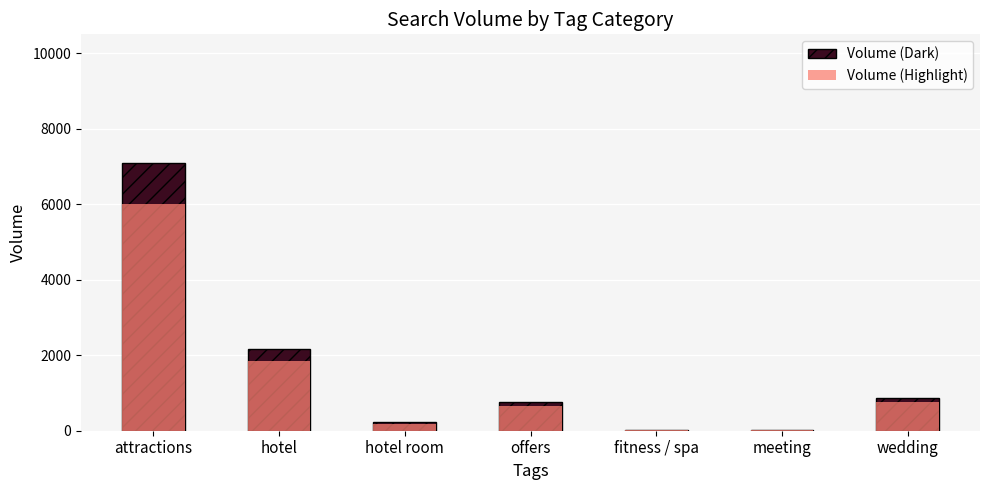

List the labels in order of Volume (Highlight) value, largest first.

attractions, hotel, wedding, offers, hotel room, fitness / spa, meeting